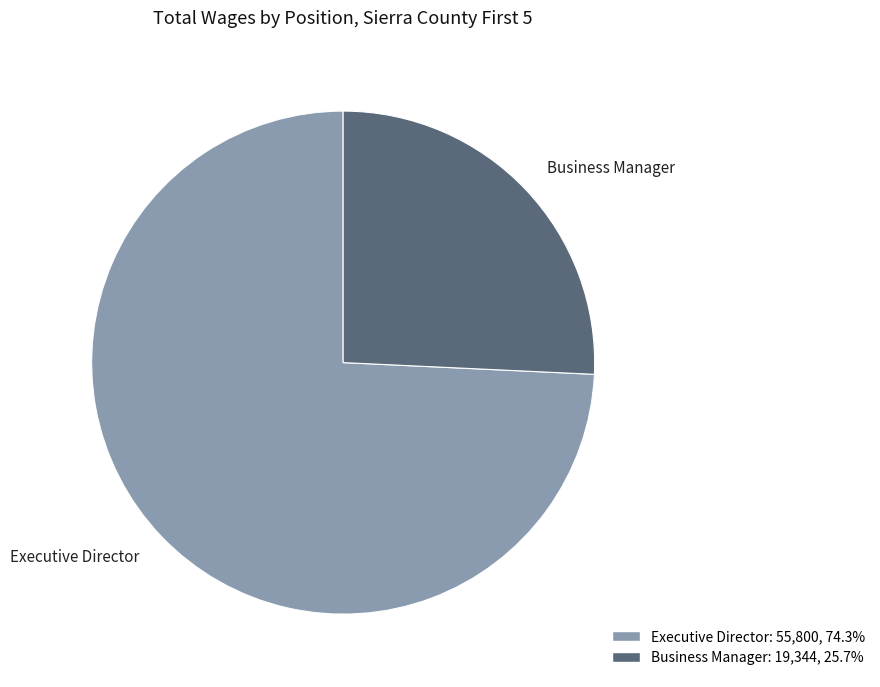

Which category accounts for the majority?

Executive Director